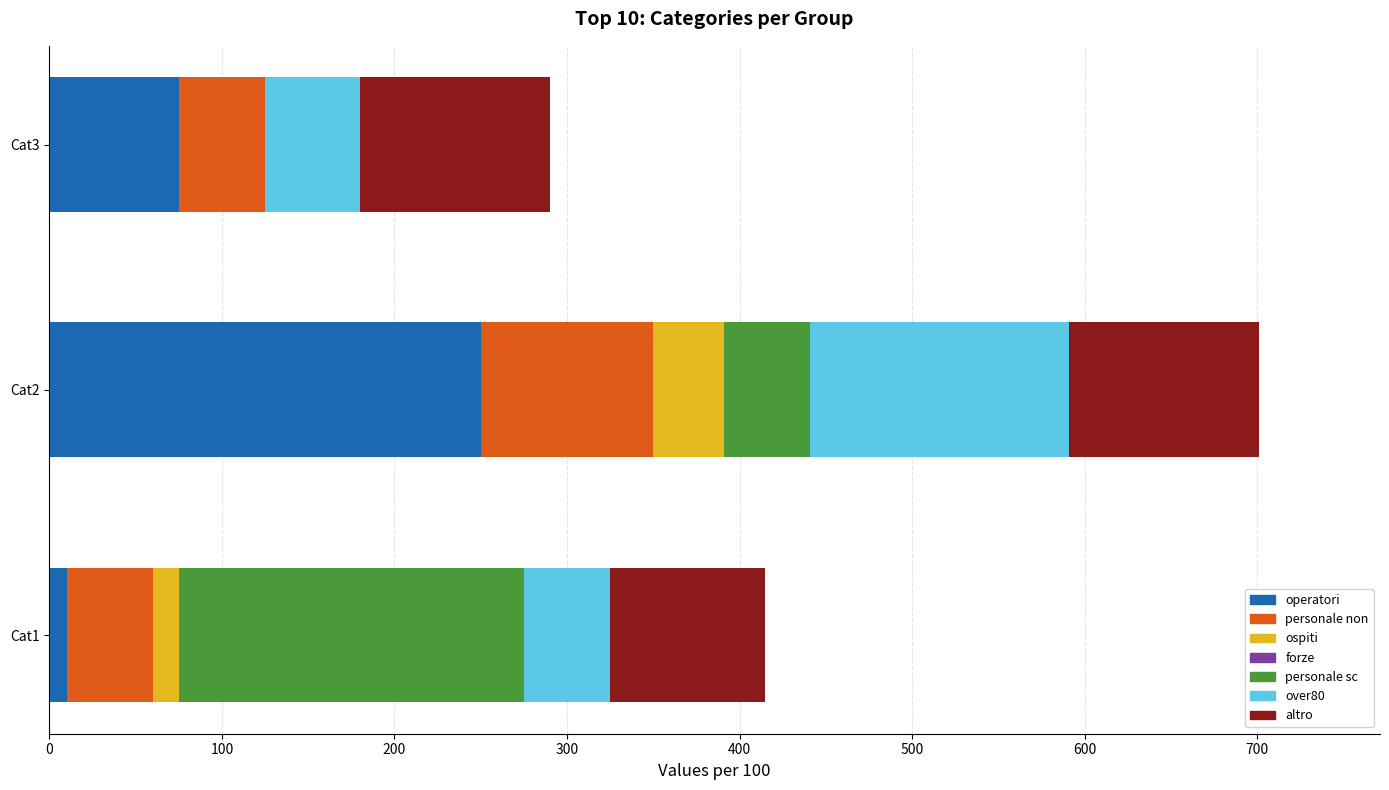

What is the maximum value for operatori?

250